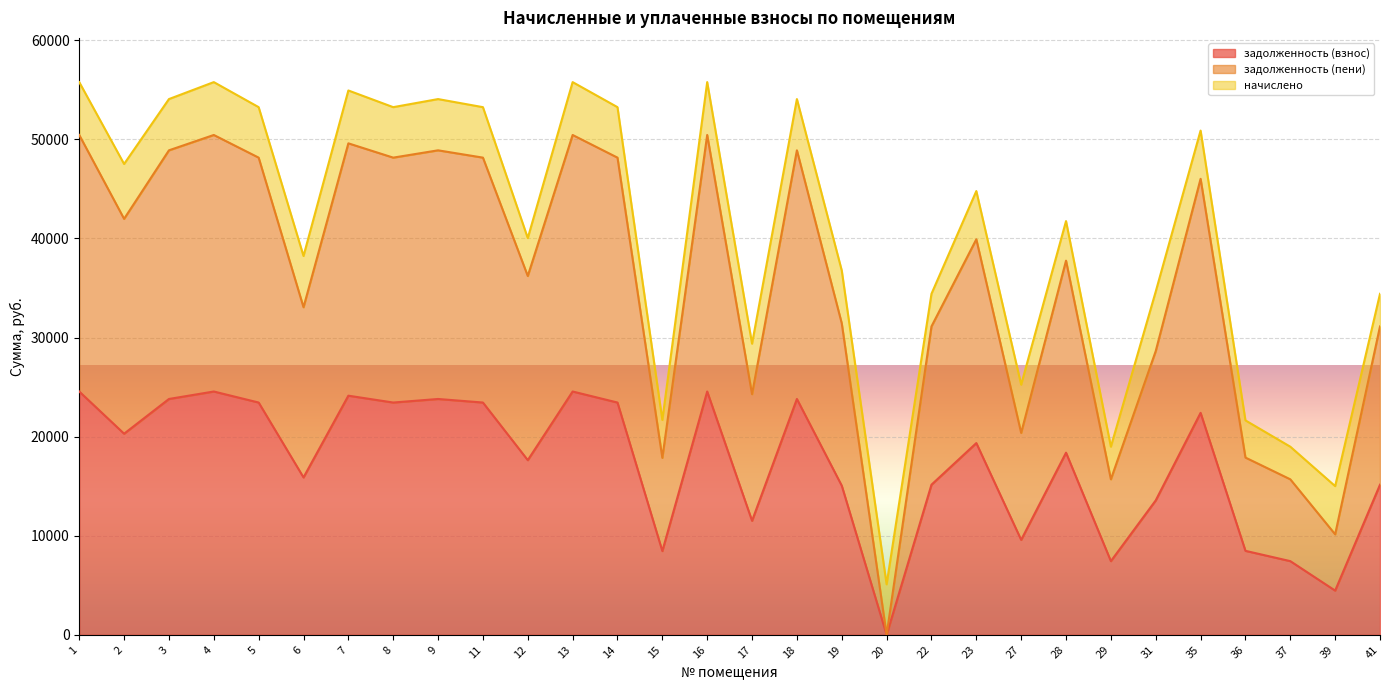

At which category is the sum across all series the highest?

1